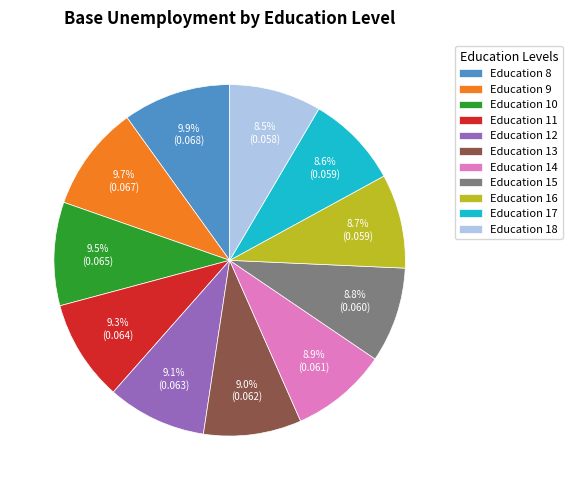

Does any single category account for the majority?

No